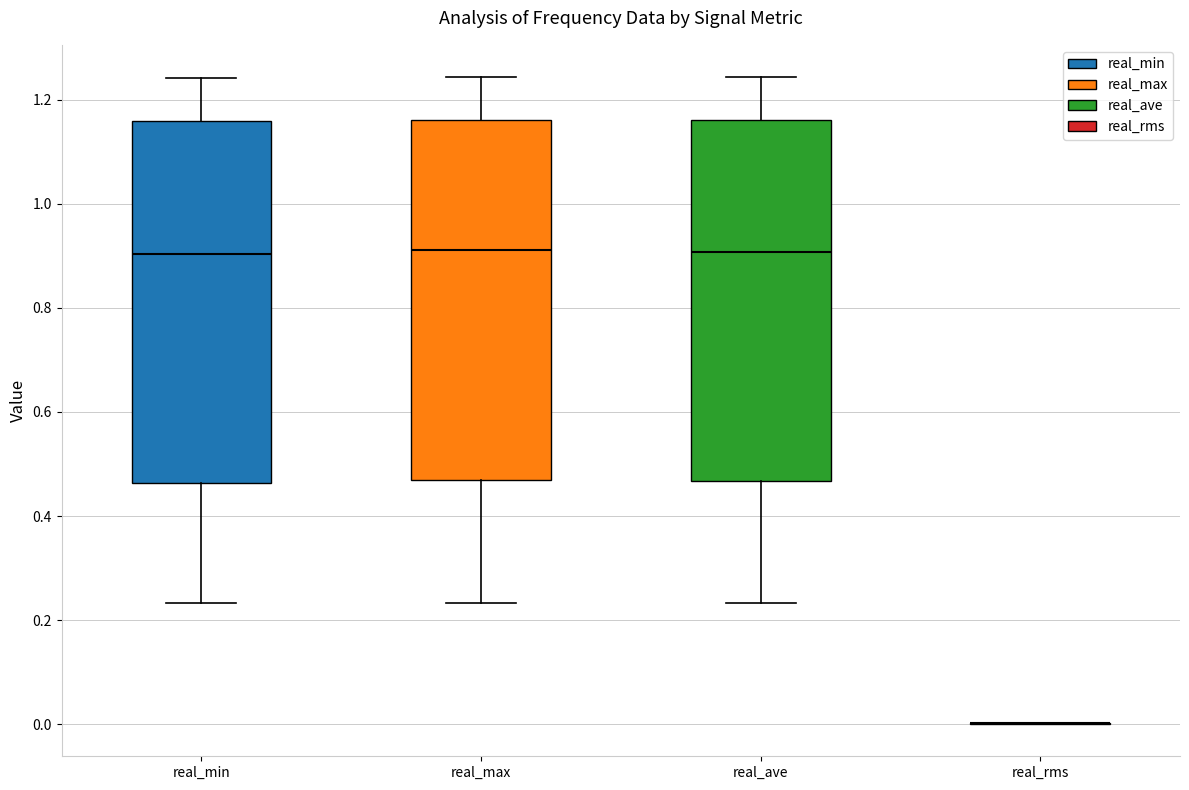

Reading left to right, transcribe this box plot: for each box, give where its median line is, the range the box spans, and where its two whiskers end, as read against the y-axis. The values are not printed on the chart, so give them approximately, as read against the axis.

real_min: median 0.90, box 0.46 to 1.16, whiskers 0.24 to 1.24
real_max: median 0.92, box 0.48 to 1.16, whiskers 0.24 to 1.24
real_ave: median 0.90, box 0.46 to 1.16, whiskers 0.24 to 1.24
real_rms: box collapsed to a line at 0.00, whiskers 0.00 to 0.00